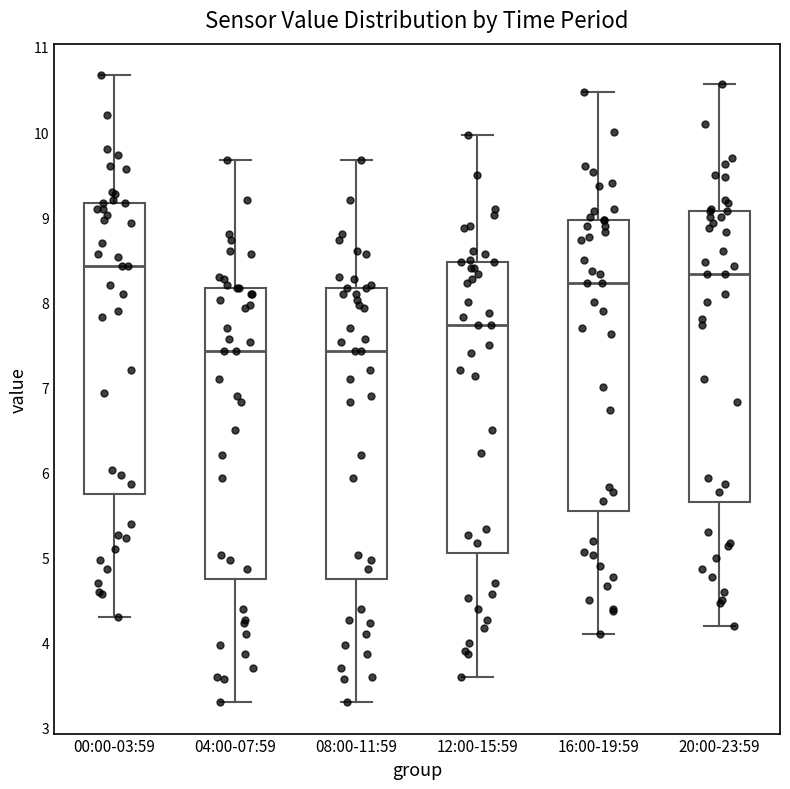

Reading left to right, read every box against the y-axis: the position of its median line, the range the box covers, and the ends of its whiskers. The values are not printed on the chart, so give them approximately, as read against the axis.

00:00-03:59: median 8.4, box 5.8 to 9.2, whiskers 4.3 to 10.7
04:00-07:59: median 7.4, box 4.8 to 8.2, whiskers 3.3 to 9.7
08:00-11:59: median 7.4, box 4.8 to 8.2, whiskers 3.3 to 9.7
12:00-15:59: median 7.7, box 5.1 to 8.5, whiskers 3.6 to 10.0
16:00-19:59: median 8.2, box 5.6 to 9.0, whiskers 4.1 to 10.5
20:00-23:59: median 8.3, box 5.7 to 9.1, whiskers 4.2 to 10.6